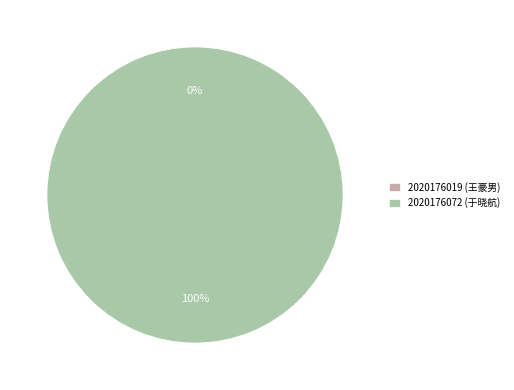

To the nearest percent, what portion does 2020176072 (于晓航) represent?

100%